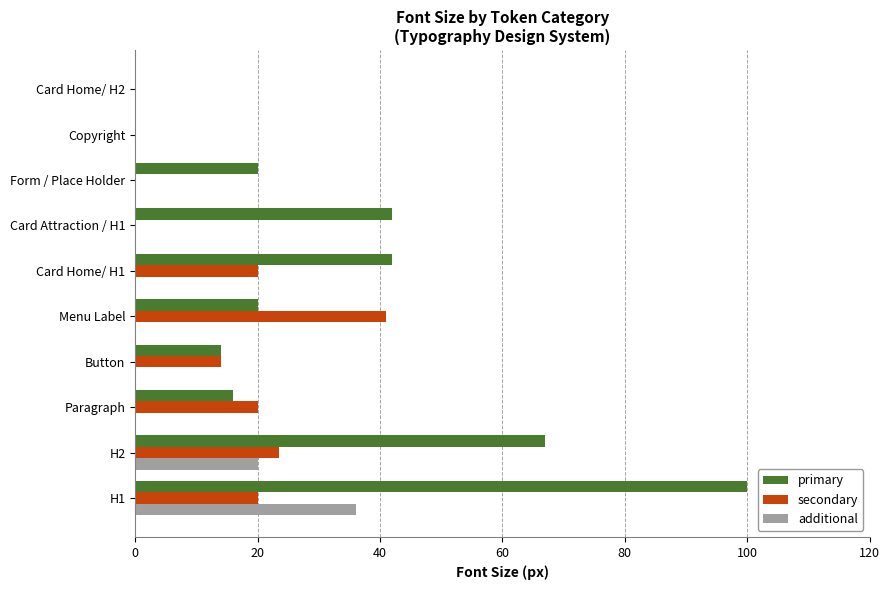

What is the sum of the secondary values at H1 and Card Attraction / H1?

20.0